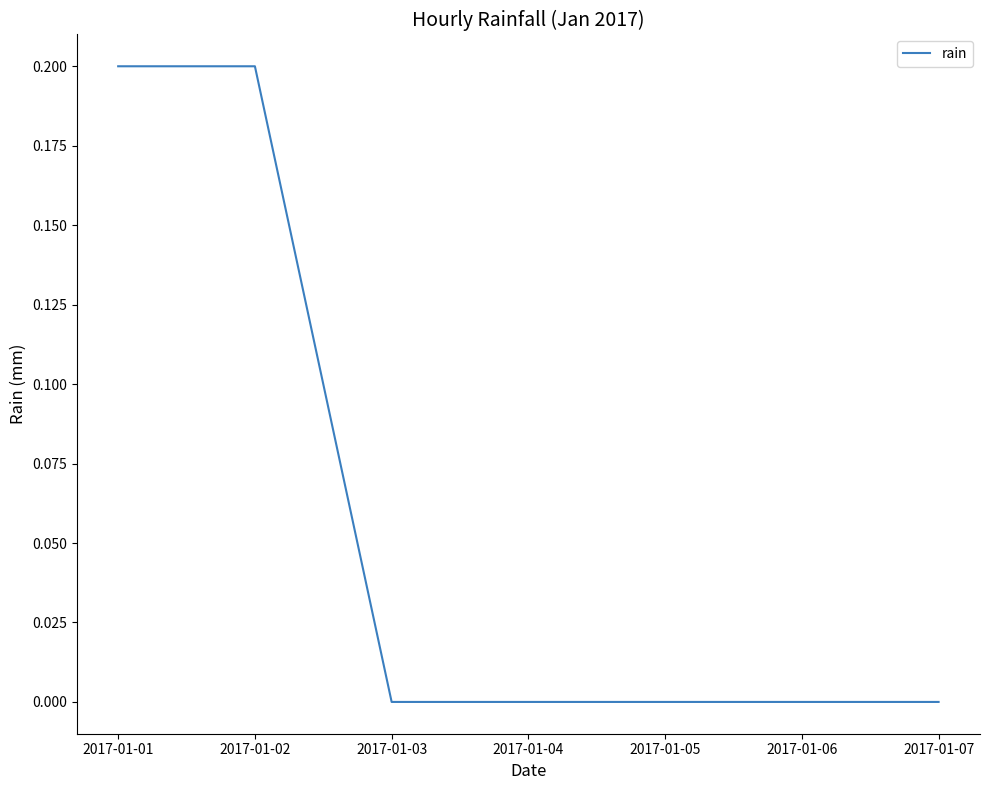

What is the difference between the maximum and minimum values?

0.2